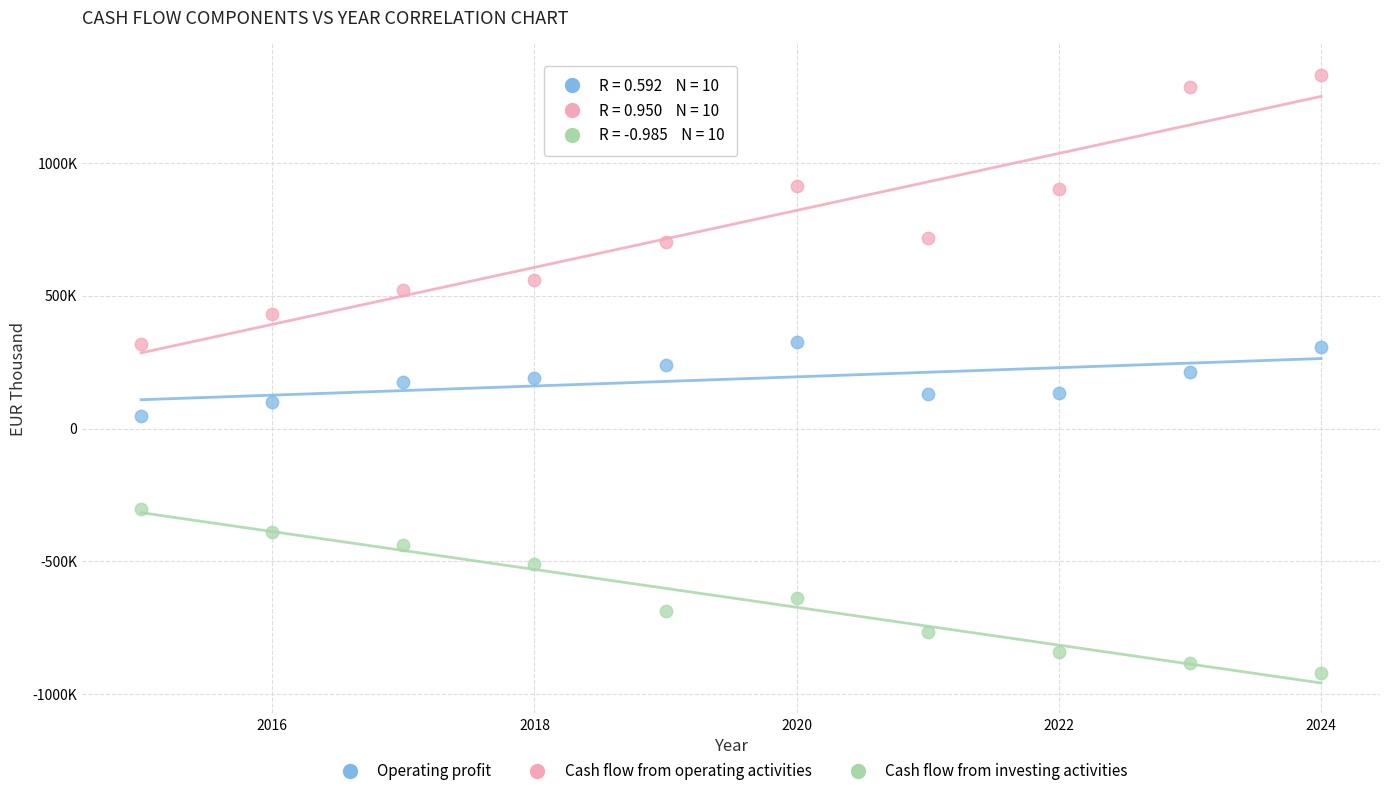

Which series reaches the maximum Y coordinate?

Cash flow from operating activities